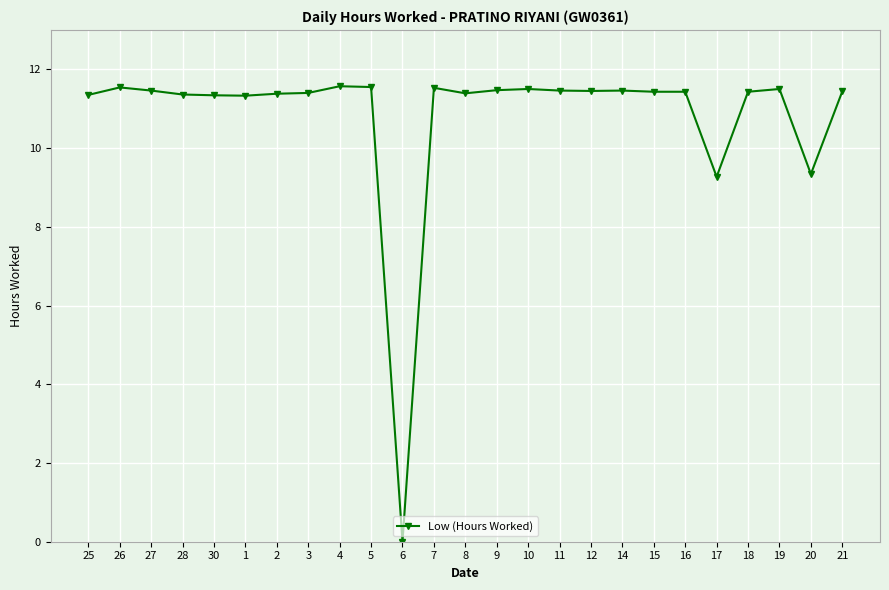

What is the approximate value at 1?

11.3